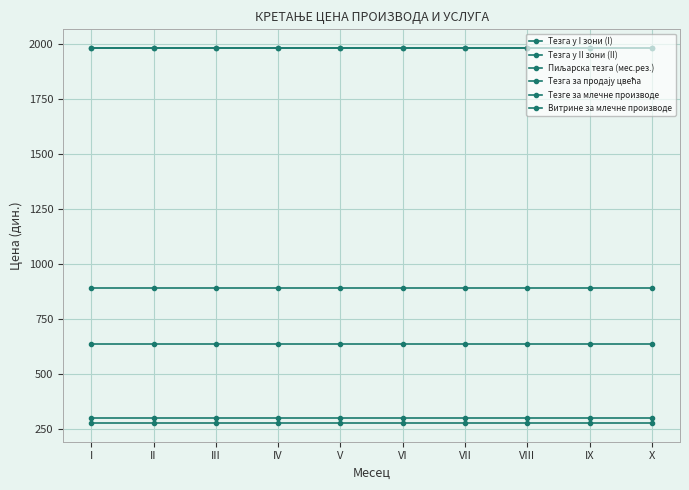

What is the value of the Тезге за млечне производе point at the 1st from the left?

633